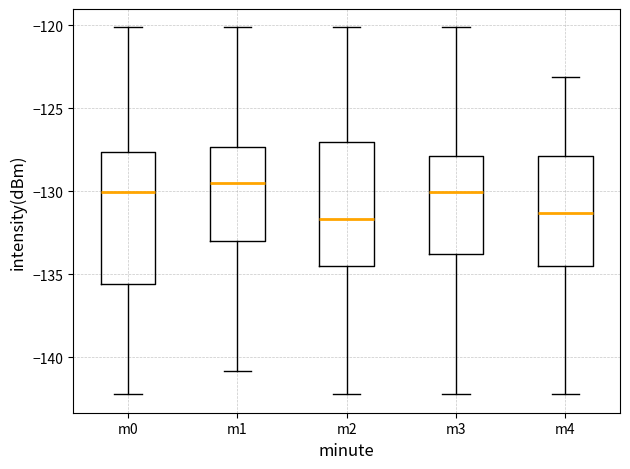

Which box has the highest median line?

m1